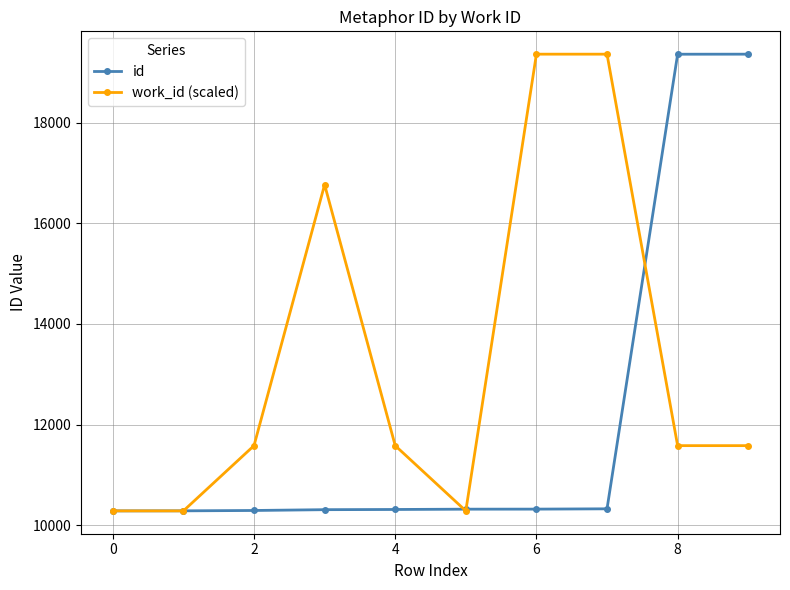

Which series has the largest total across all categories?

work_id (scaled)